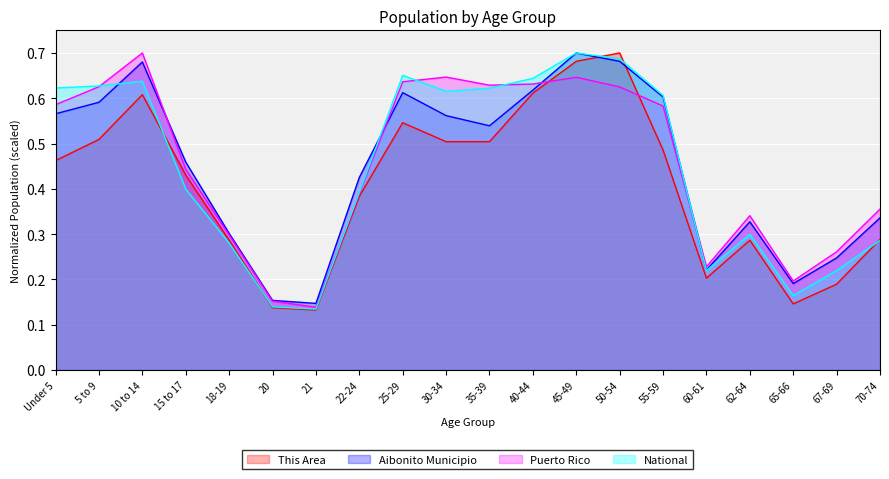

Read the This Area value at 20.

0.1